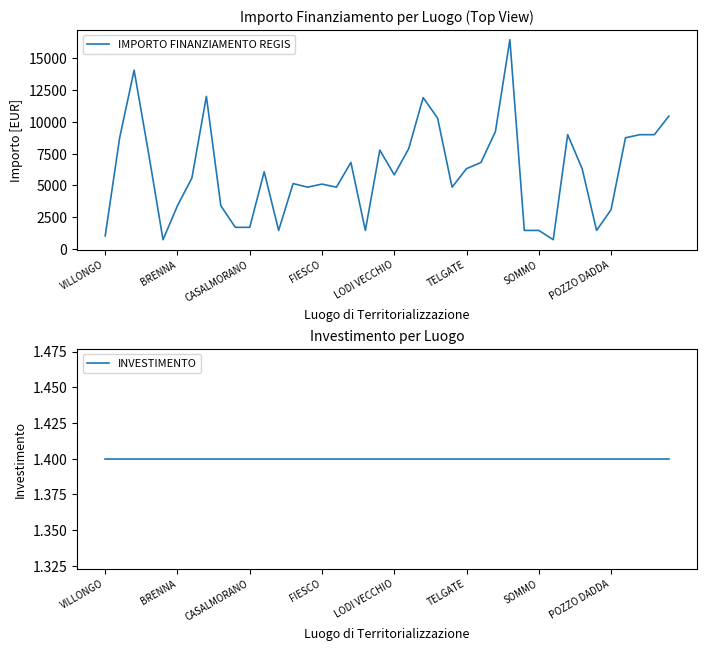

Rank the series at VILLONGO from lowest to highest value.

INVESTIMENTO, IMPORTO FINANZIAMENTO REGIS